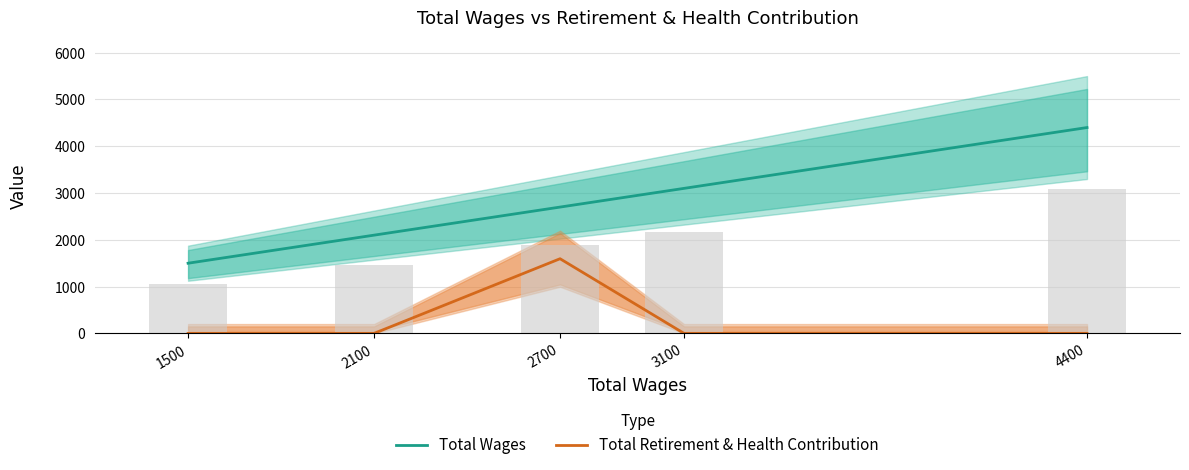

What are all the series names shown in the legend?

Total Wages, Total Retirement & Health Contribution